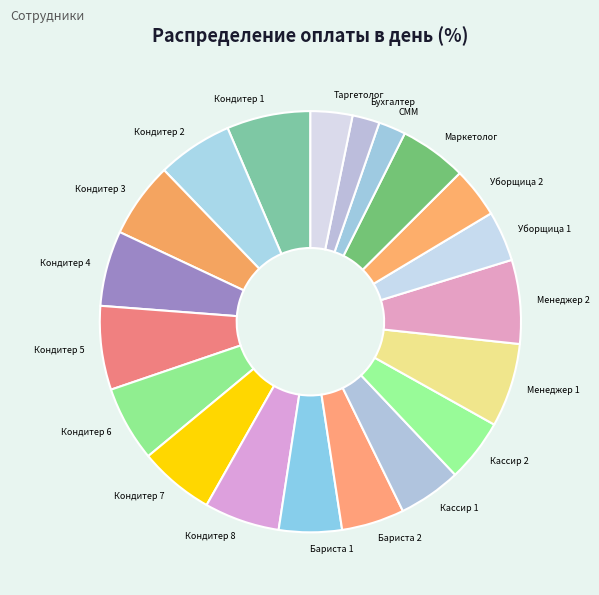

True or false: Менеджер 1 accounts for 6% of the total.

True